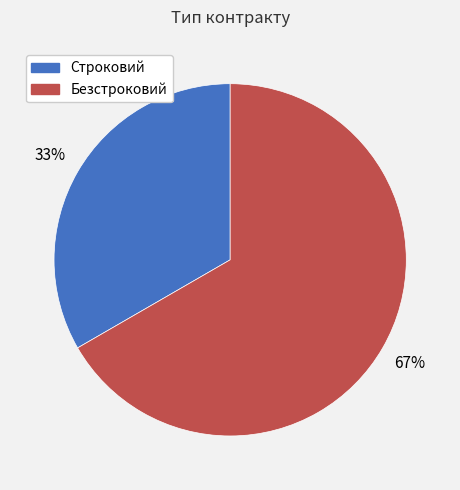

Do Безстроковий and Строковий together represent more than half of the pie?

Yes